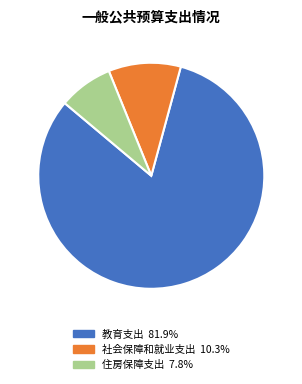

Is there any slice that represents more than half of the pie?

Yes